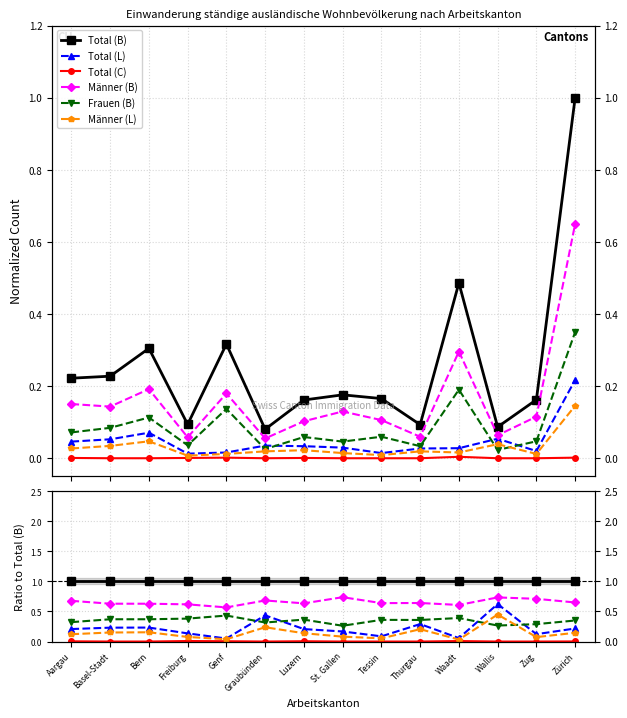

Which series has the largest total across all categories?

Total (B)